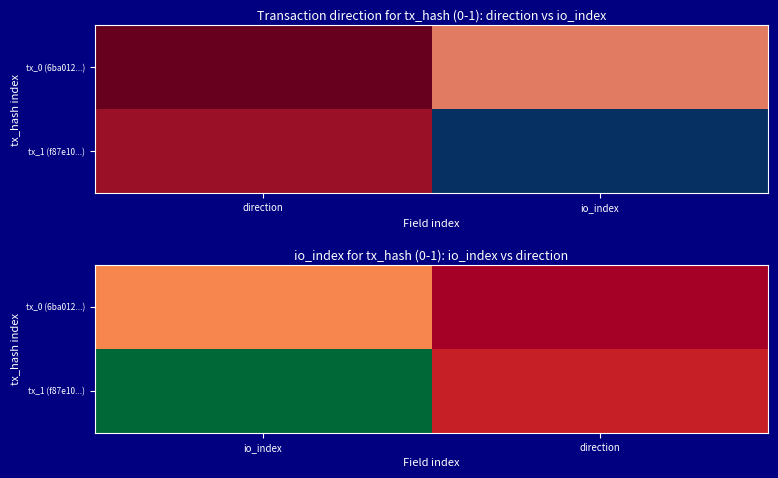

How many data points does each series have?

2